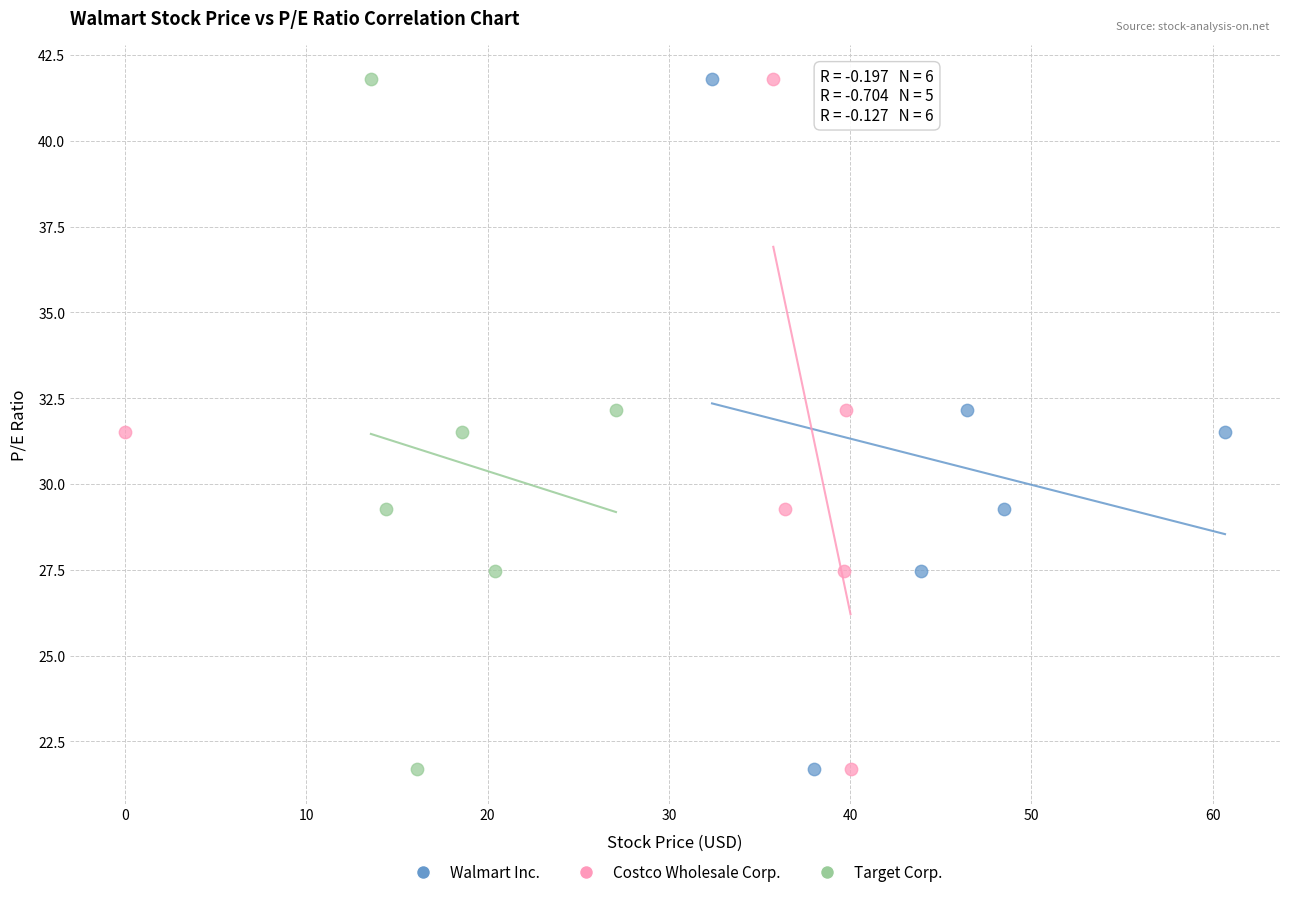

What are all the series names shown in the legend?

Walmart Inc., Costco Wholesale Corp., Target Corp.